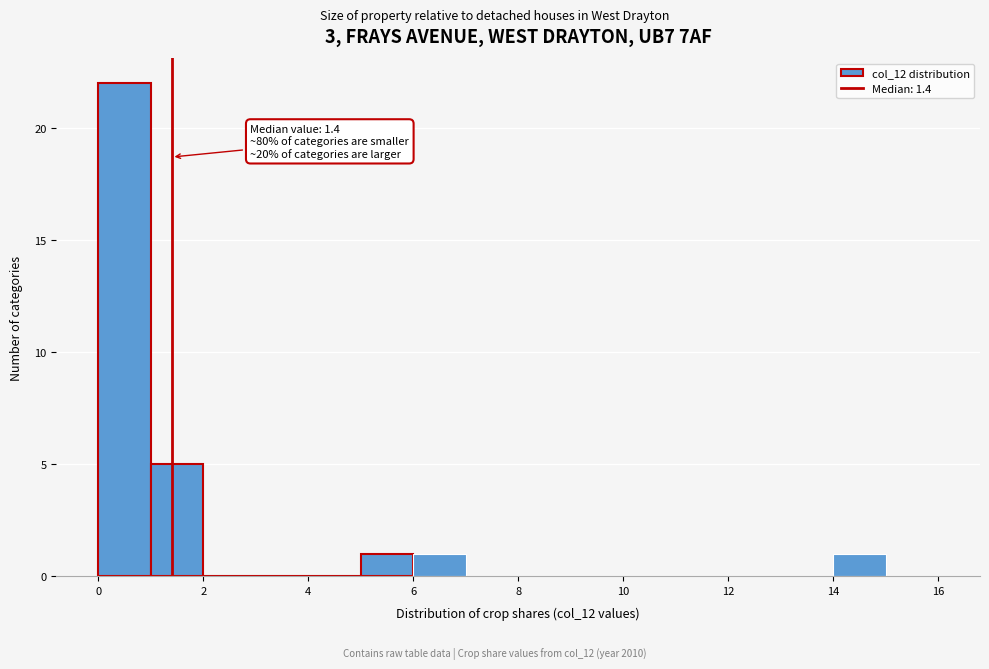

Which range on the x-axis has the tallest bar?

0 to 1